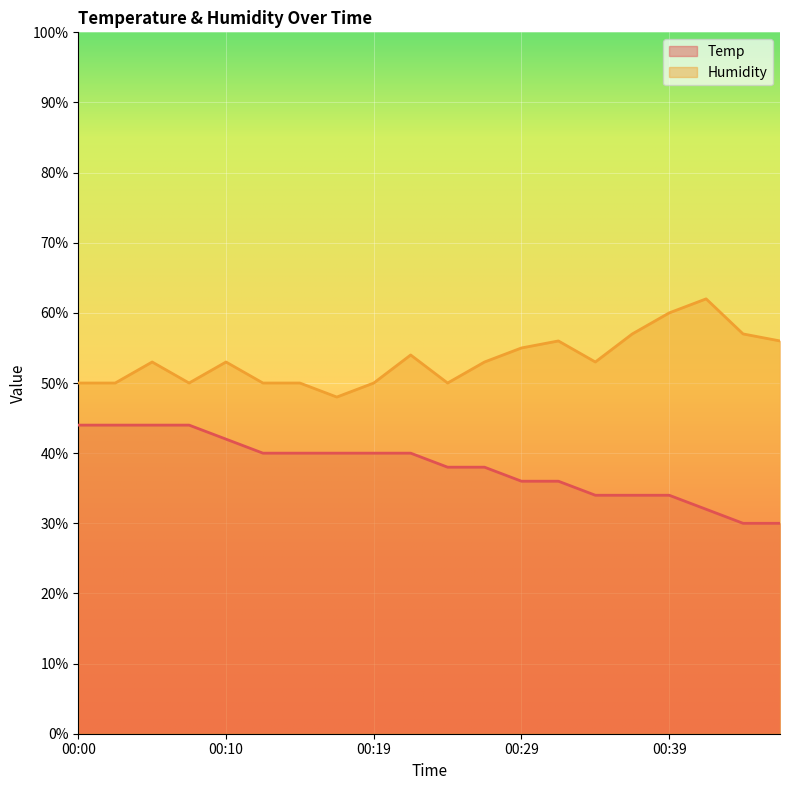

What value does the Temp series have at 00:05?

44.0